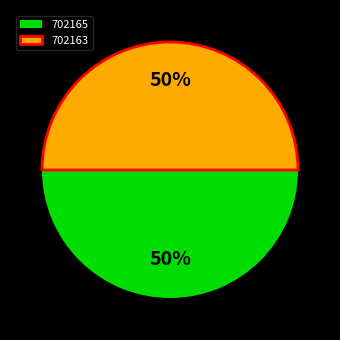

To the nearest percent, what is the combined percentage of 702165 and 702163?

100%